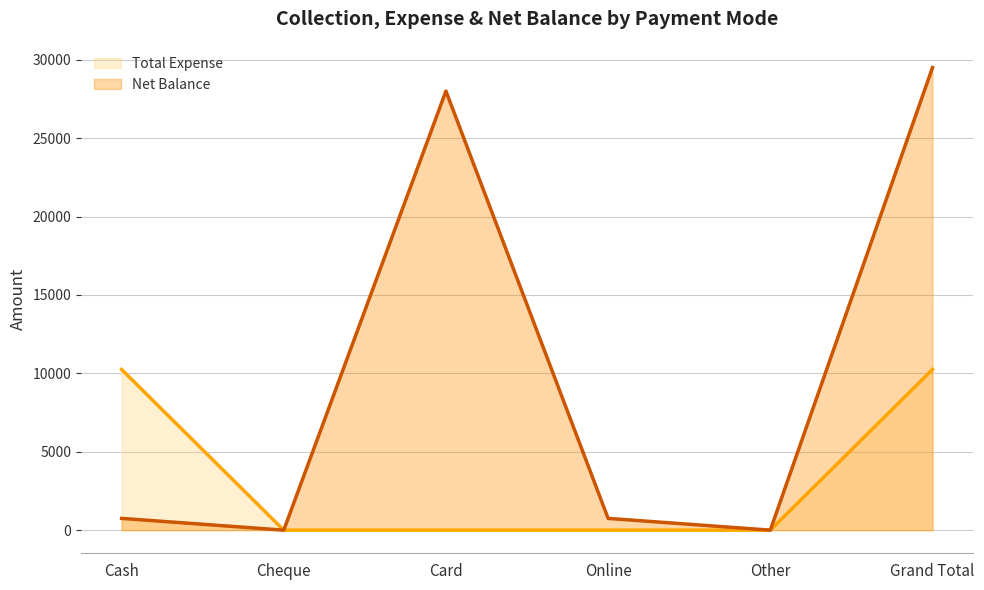

What is the average value of the Total Expense series?

3417